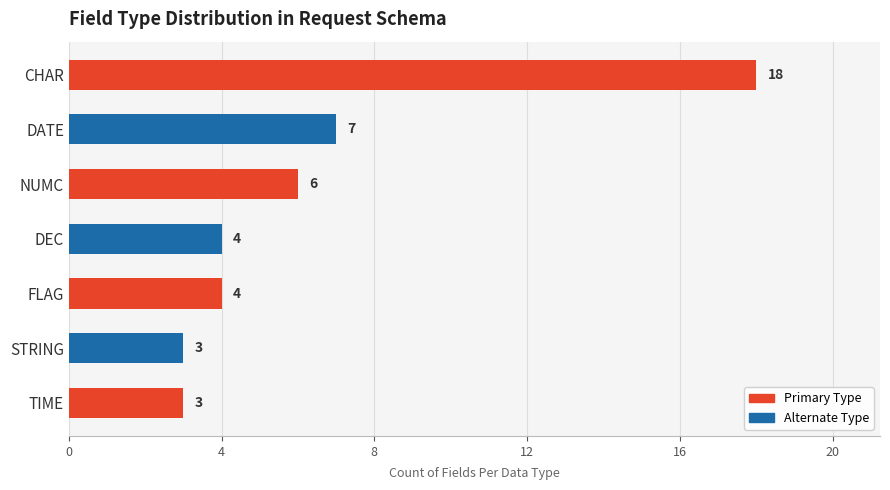

What is the smallest value displayed?

3